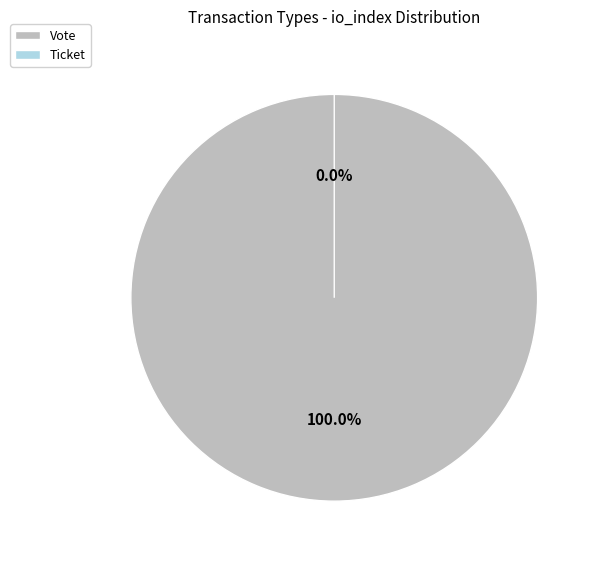

To the nearest percent, what is the difference between the Vote and Ticket slice percentages?

100%